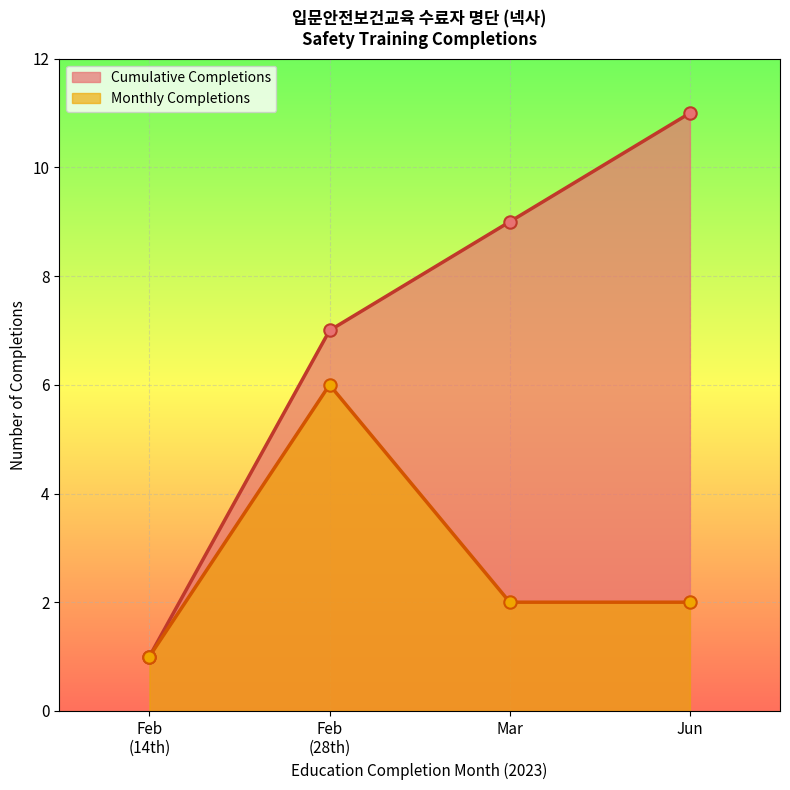

Which series has the widest spread of values?

Cumulative Completions